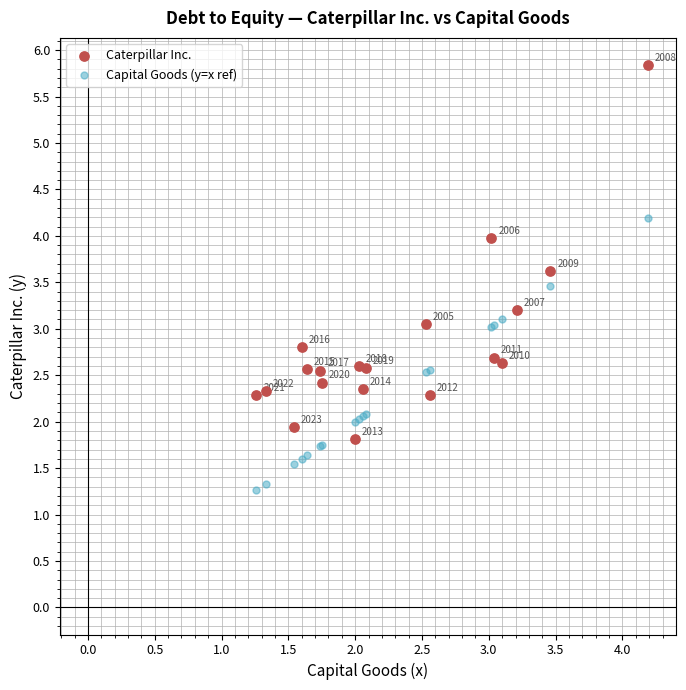

Which series contains the lowest Y value?

Capital Goods (y=x ref)